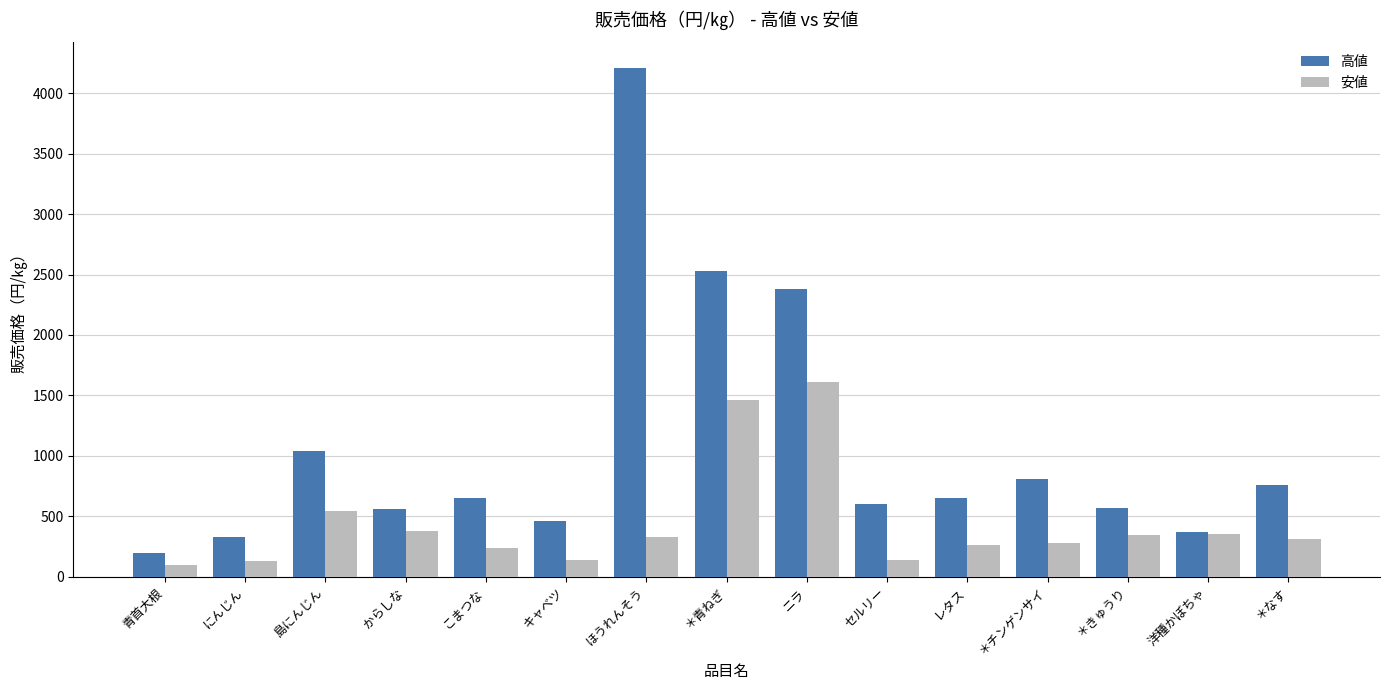

Rank the series at からしな from highest to lowest value.

高値, 安値